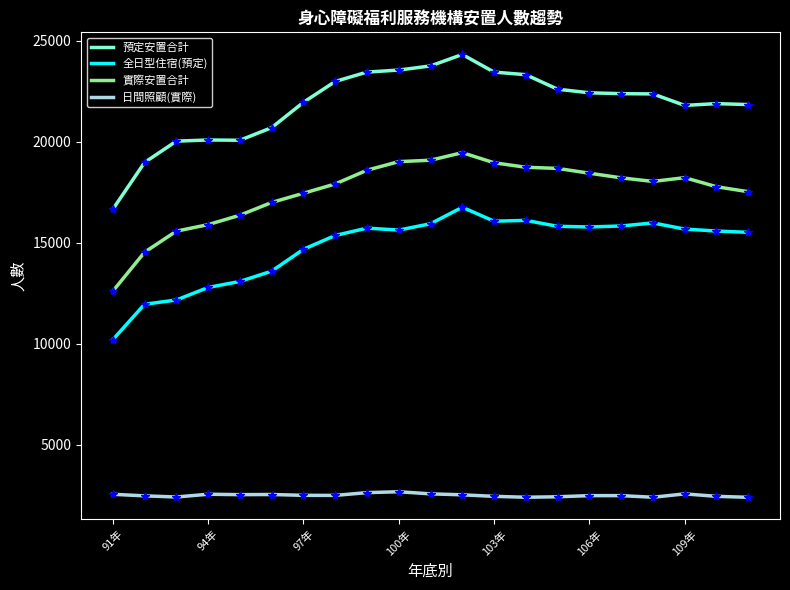

Which series has the widest spread of values?

預定安置合計